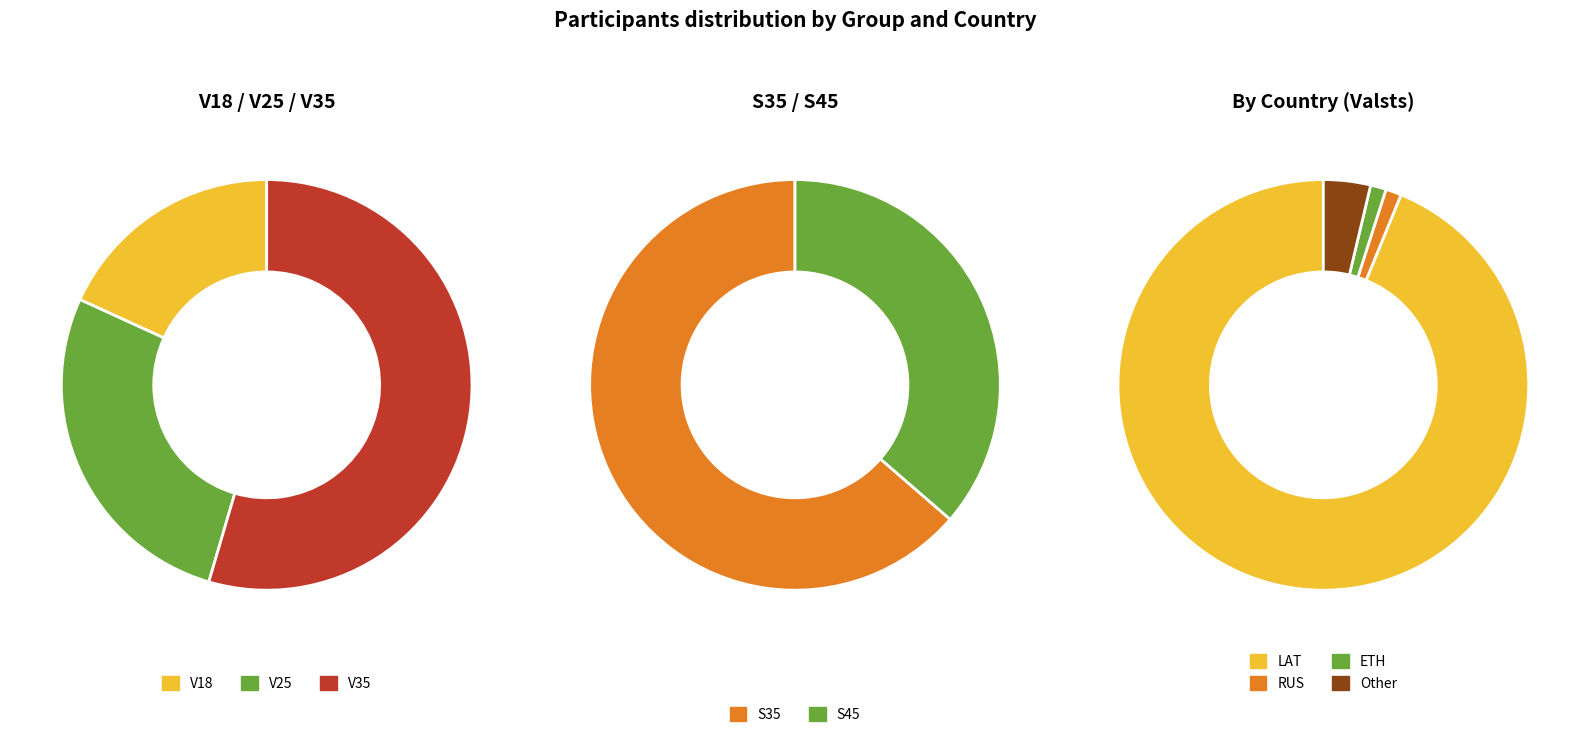

Is it true that RUS is 1% of the pie?

True